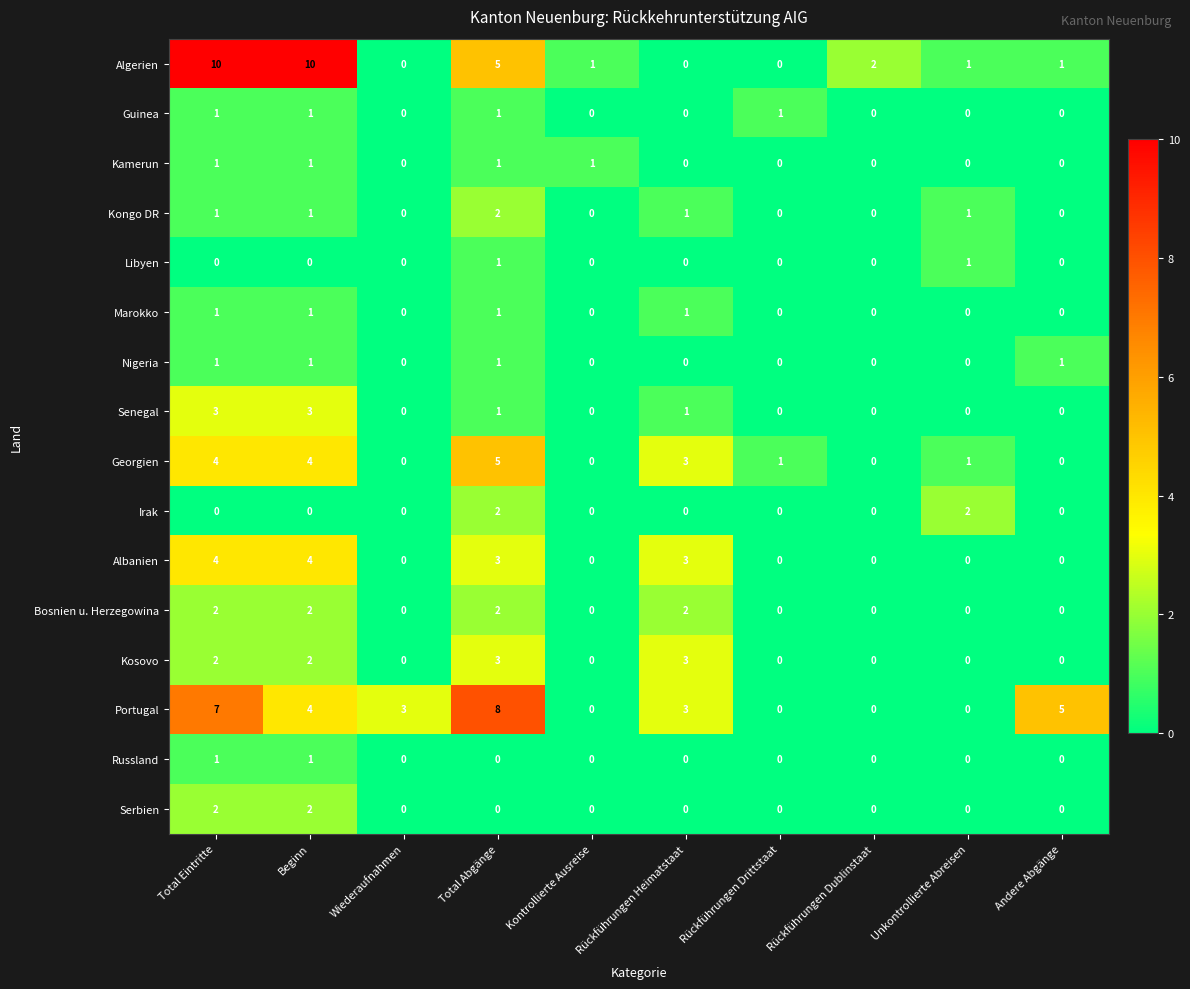

The Portugal series shows 5 at Kontrollierte Ausreise. True or false?

False